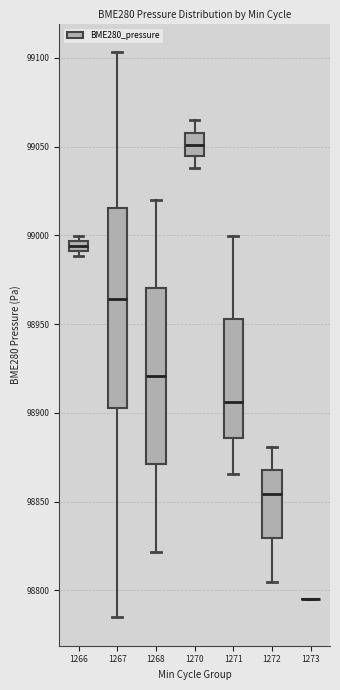

Where does the lower whisker of the box at x = 1267 end on the y-axis? The values are not printed on the chart, so give them approximately, as read against the axis.

98785